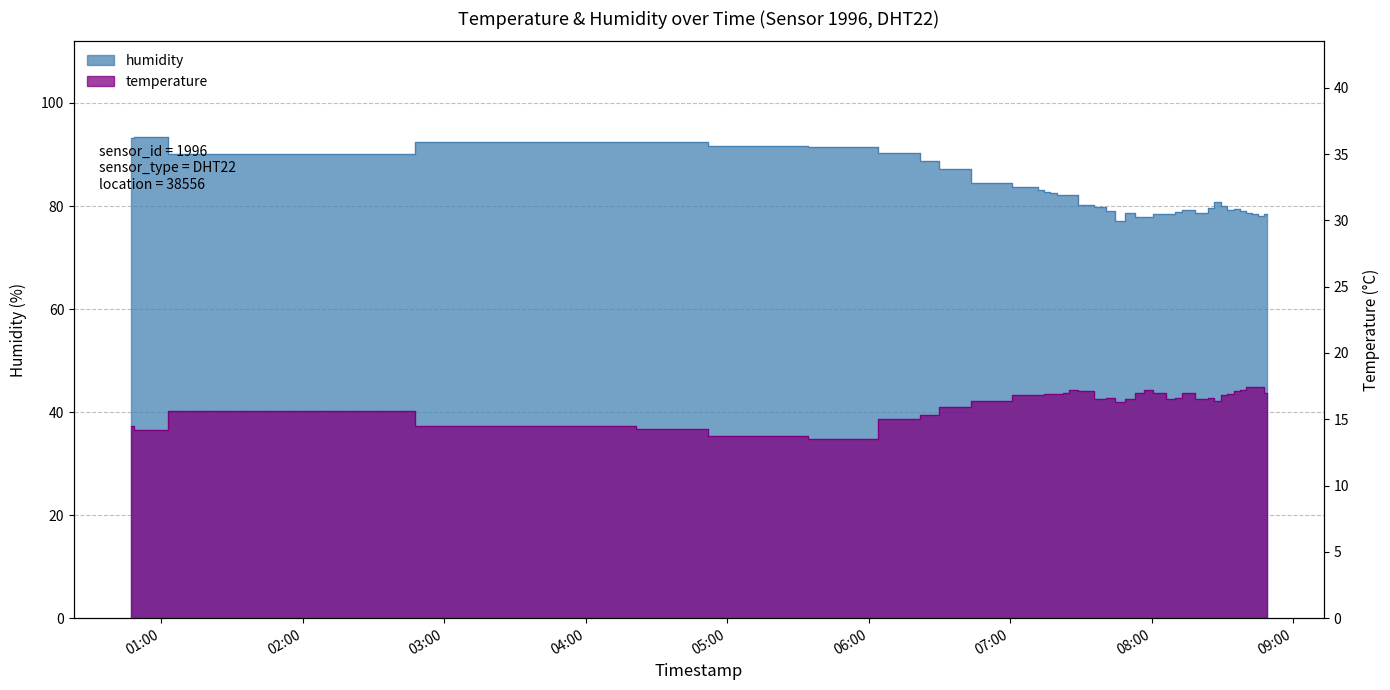

What is the label of the 6th point from the left?

2023-10-09T05:19:37